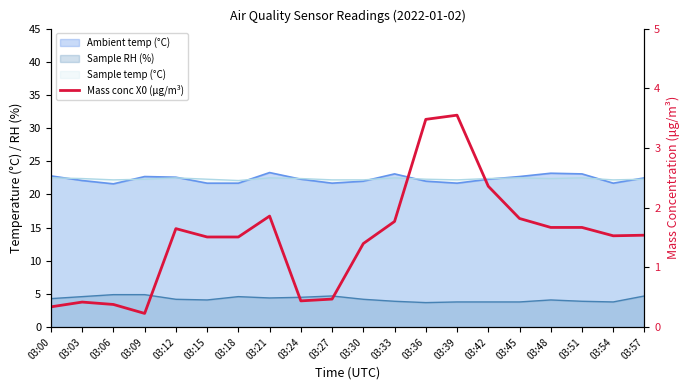

True or false: the data shows 1.0 at 03:15.

False